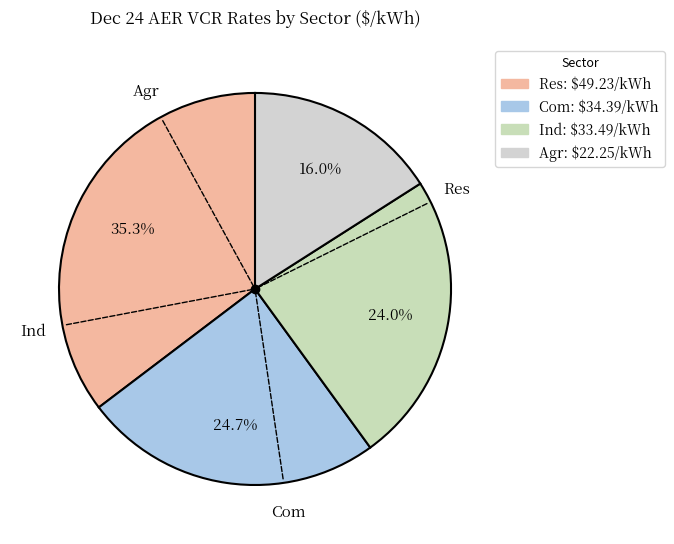

What is the smallest slice in the pie chart?

Dec 24 AER VCR ($/kWh) - Agr